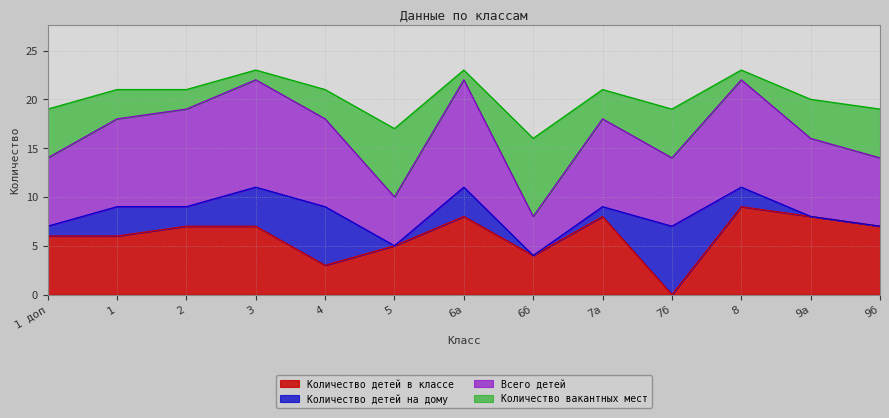

What position from the right is 7б?

4